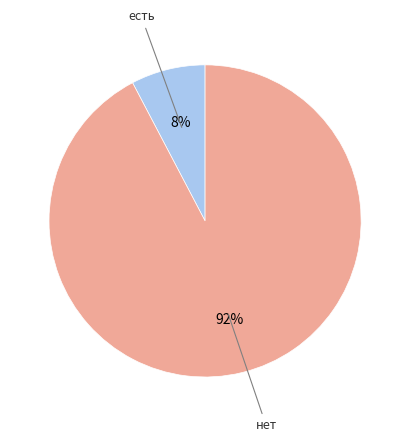

Is there any slice that represents more than half of the pie?

Yes